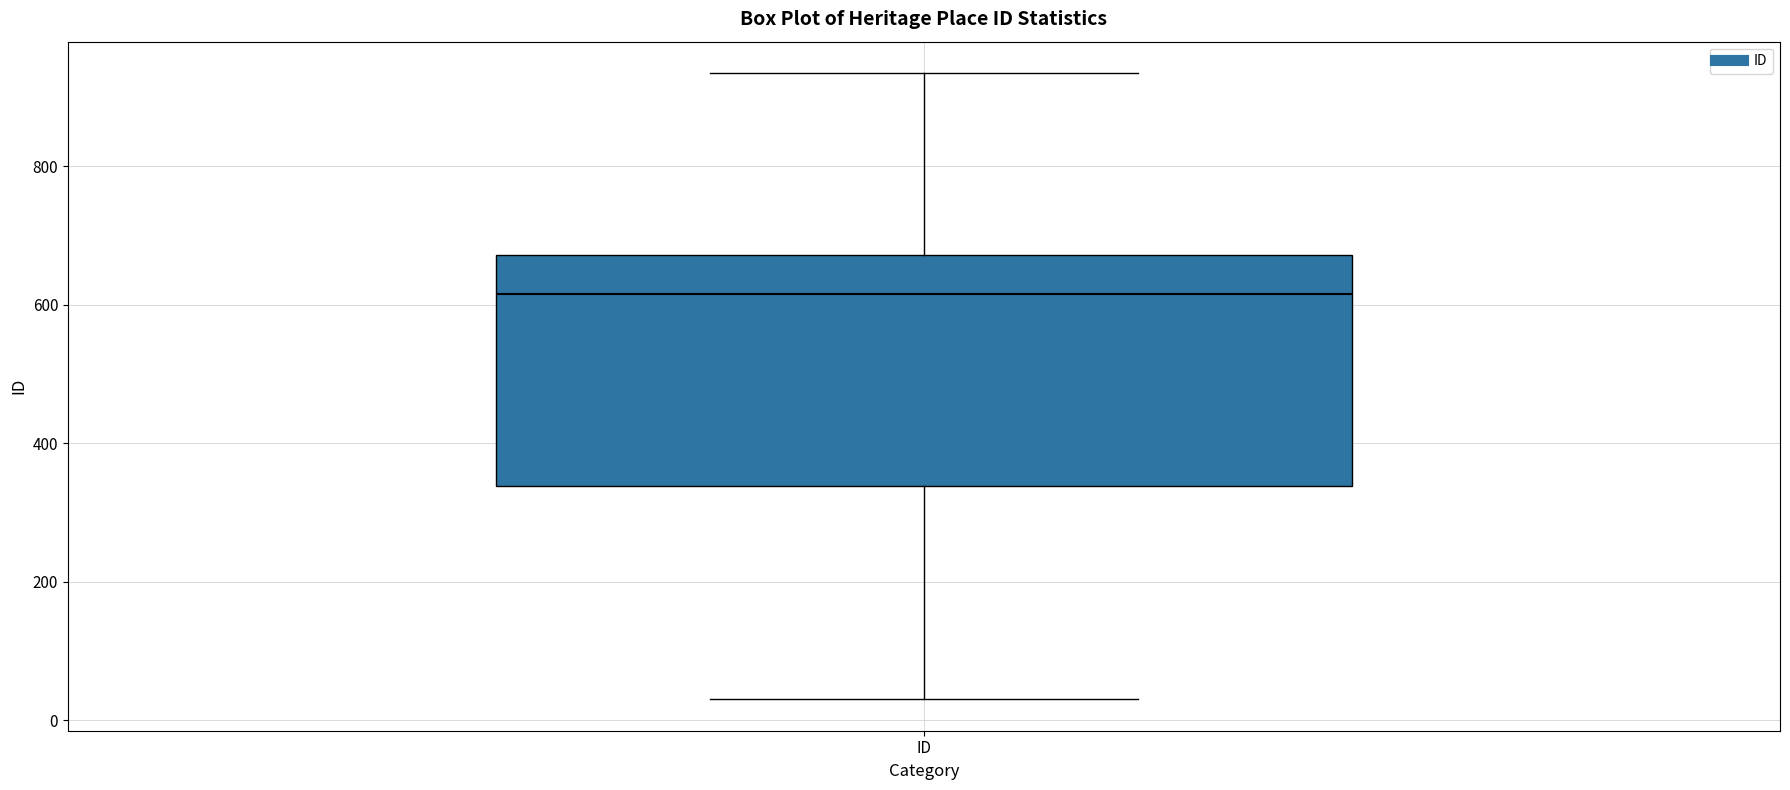

Where is the lower edge of the box for ID on the y-axis? The values are not printed on the chart, so give them approximately, as read against the axis.

340